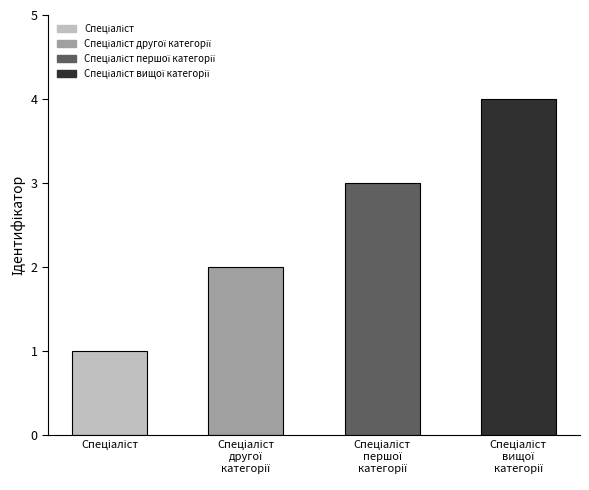

What is the difference between the maximum and minimum values?

3